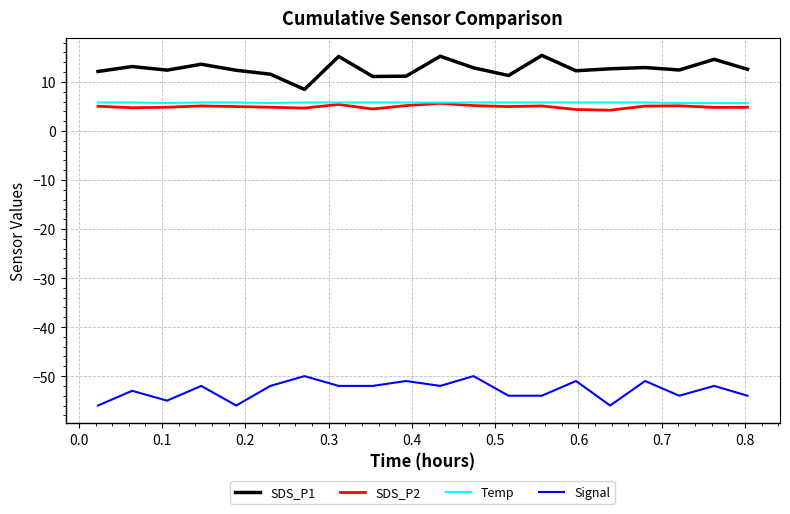

What is the highest value of the Temp series?

5.8